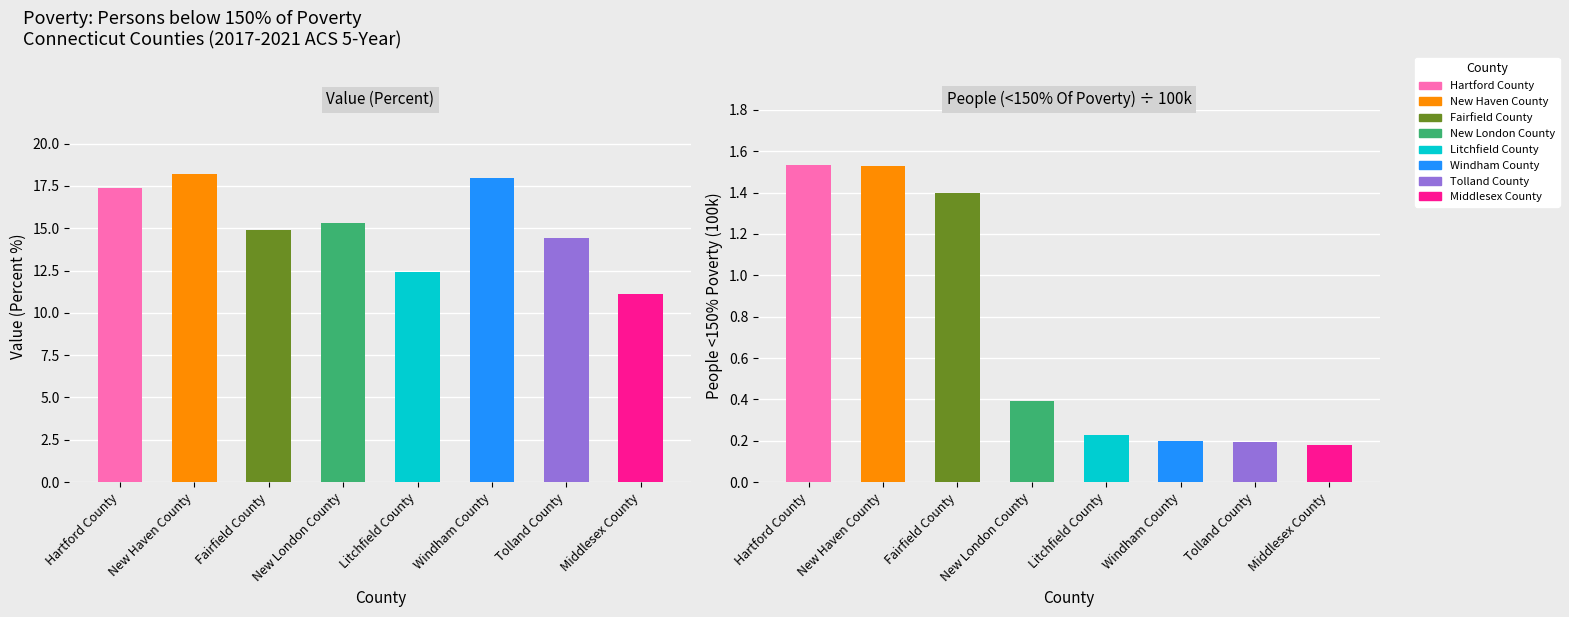

The value of Value (Percent) at New Haven County is 18.2. True or false?

True